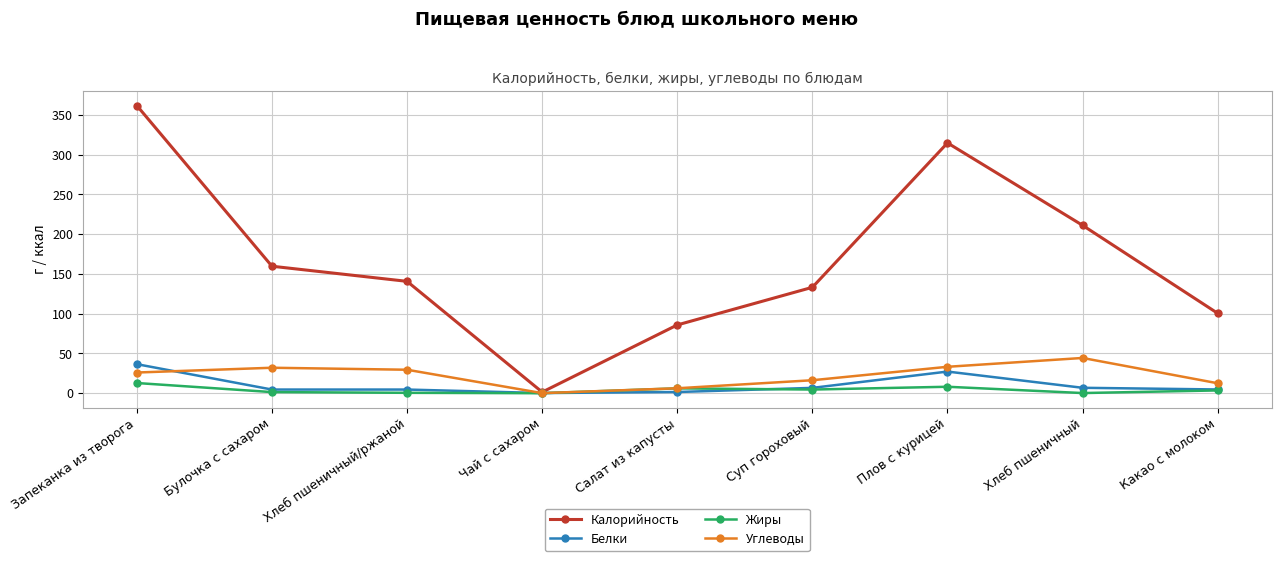

Does the chart display data point markers on the line(s)?

Yes